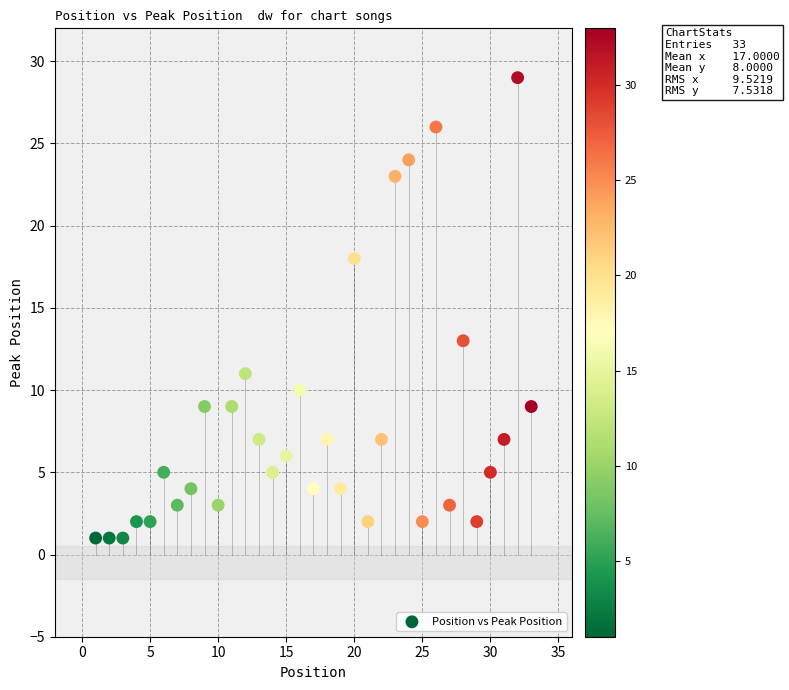

What is the range of X values (max minus min)?

32